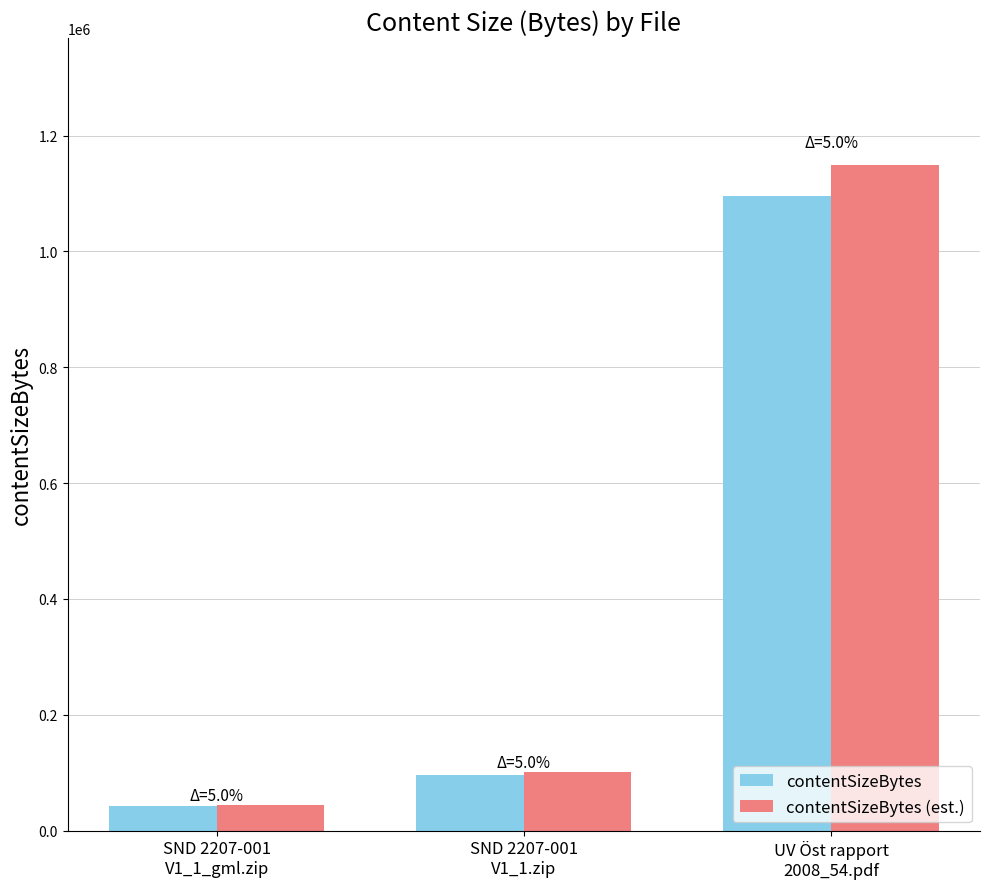

At how many categories does at least one series exceed 408189?

1